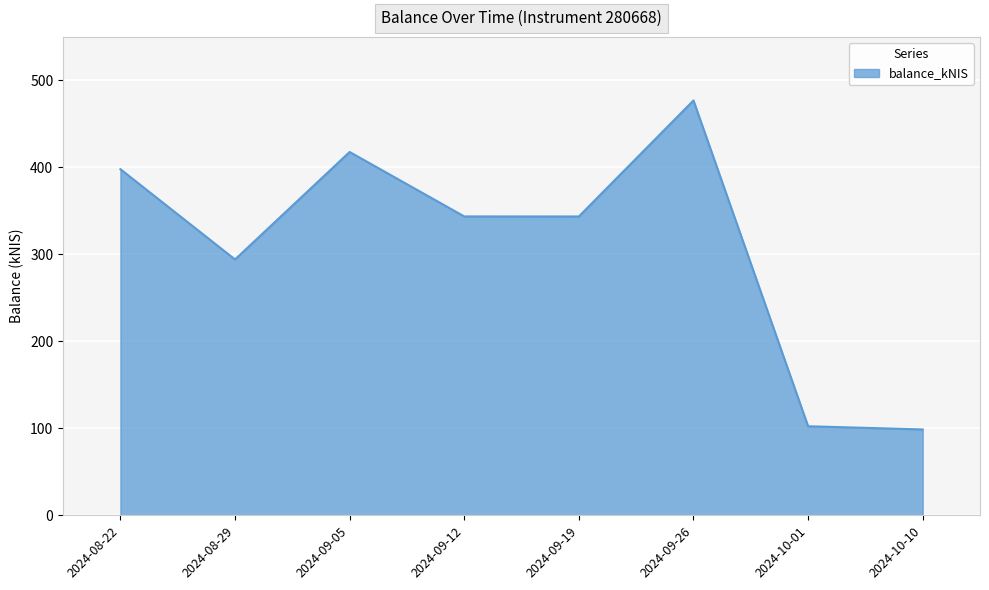

Approximately how many times larger is the value at 2024-09-12 compared to 2024-10-10?

3.5